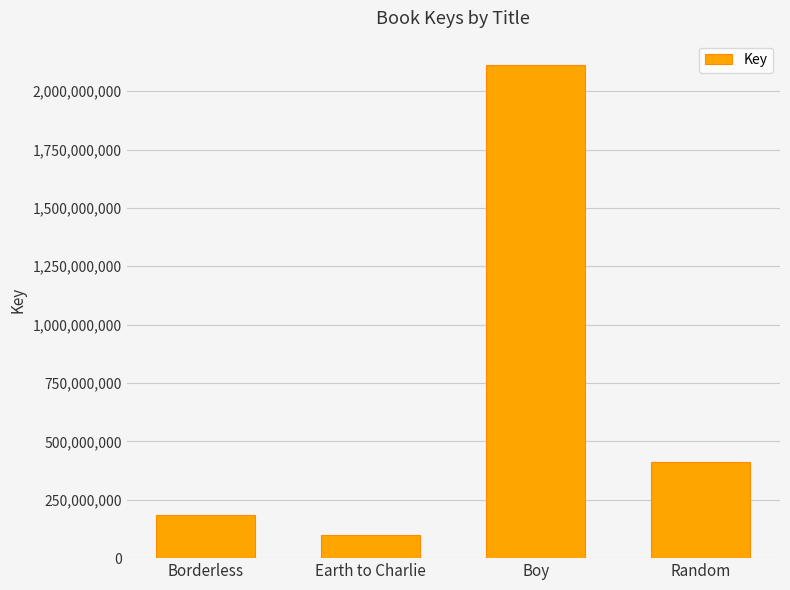

The value at Boy is 2110827031. True or false?

True